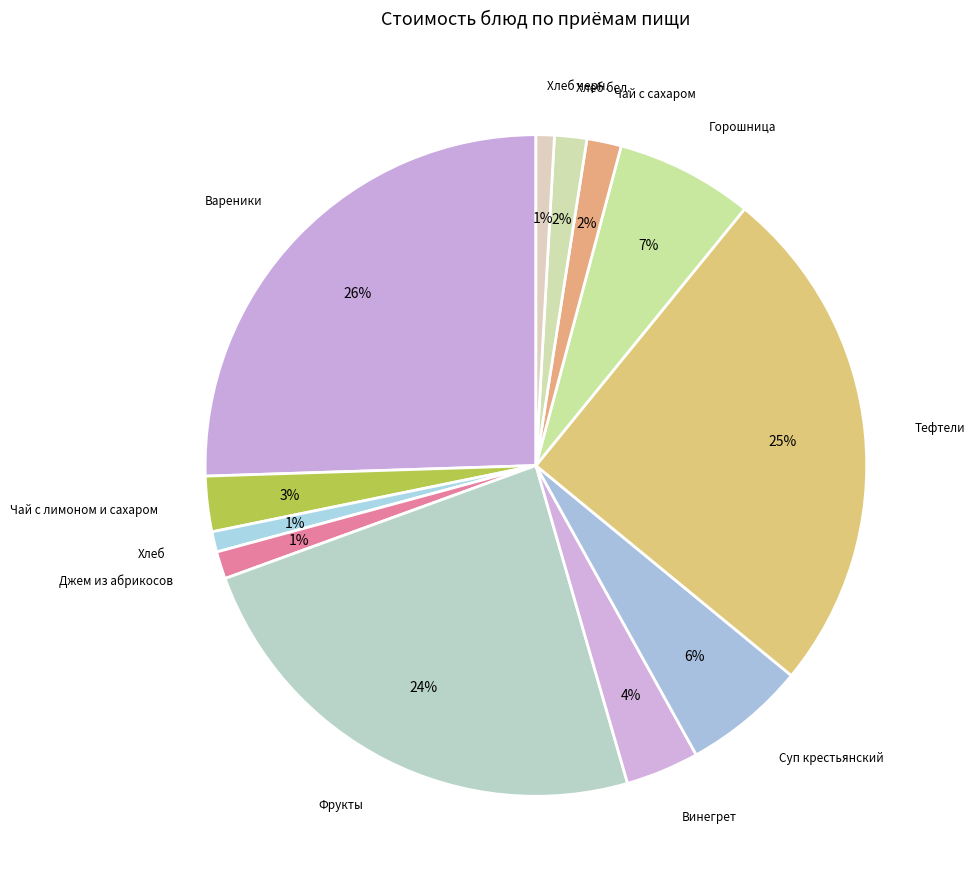

How many slices are in this pie chart?

12